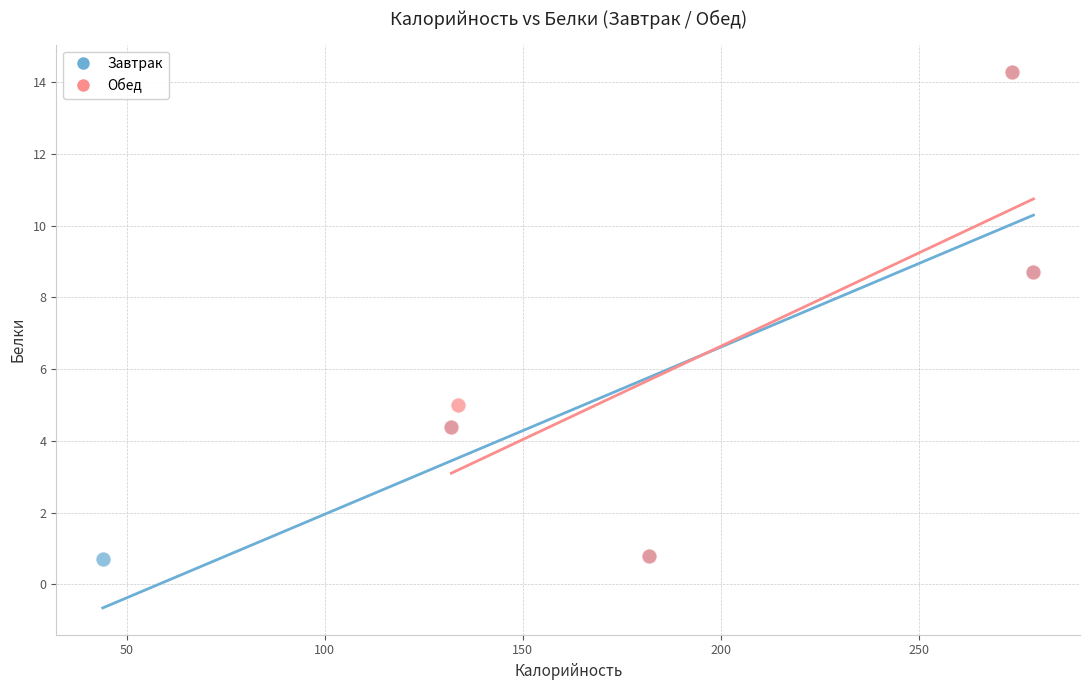

What are all the series names shown in the legend?

Завтрак, Обед